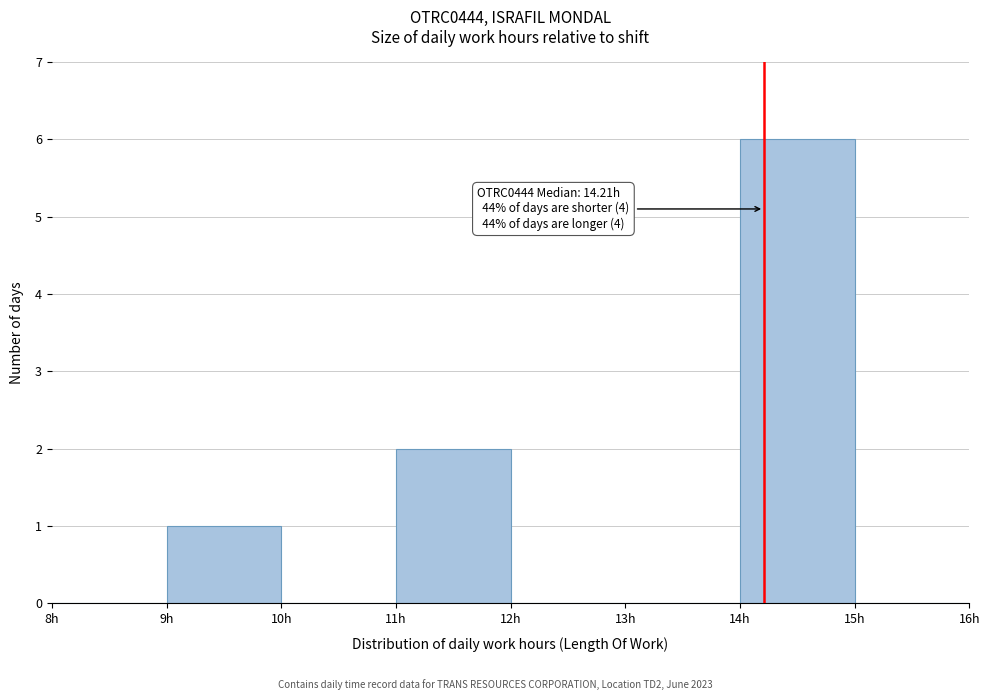

Which range on the x-axis has the tallest bar?

14 to 15